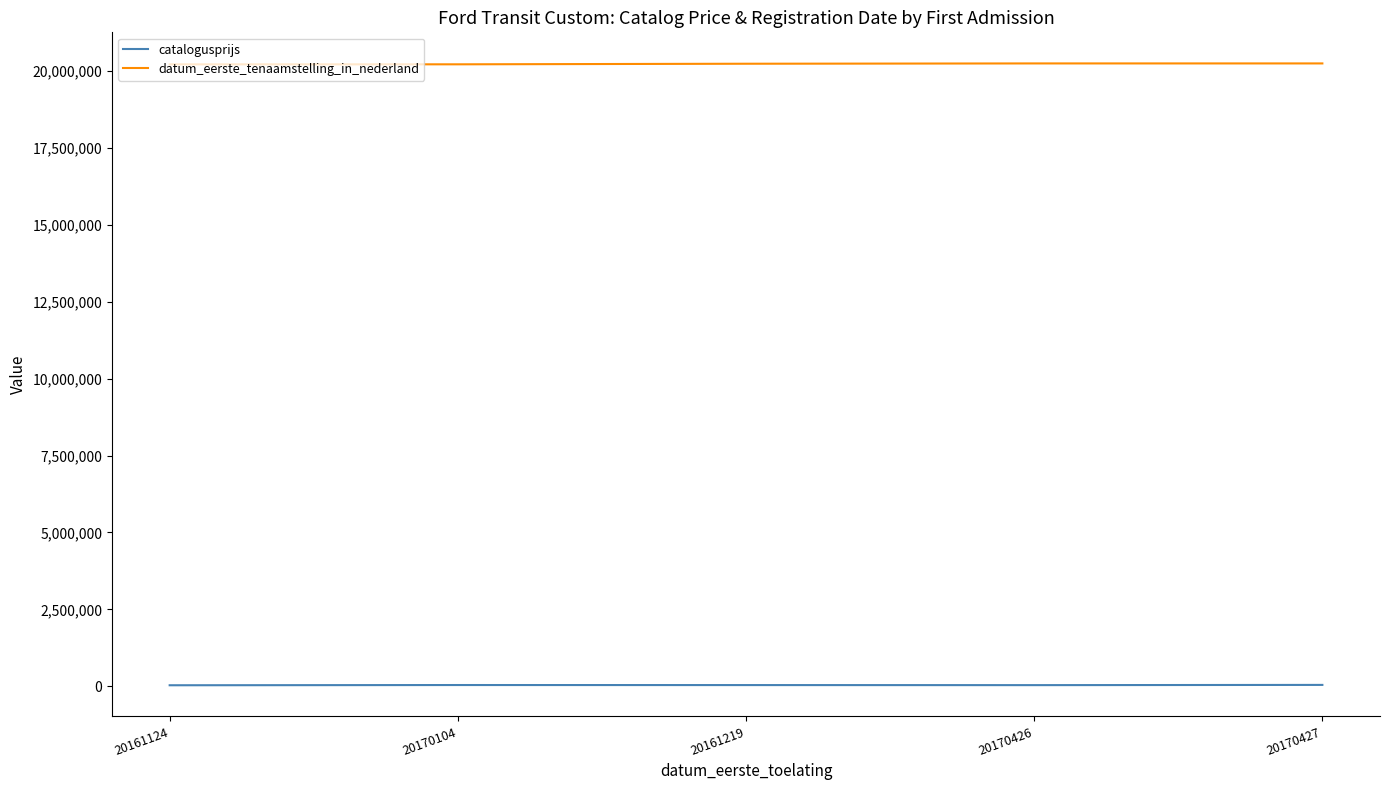

Which series has the largest total across all categories?

datum_eerste_tenaamstelling_in_nederland